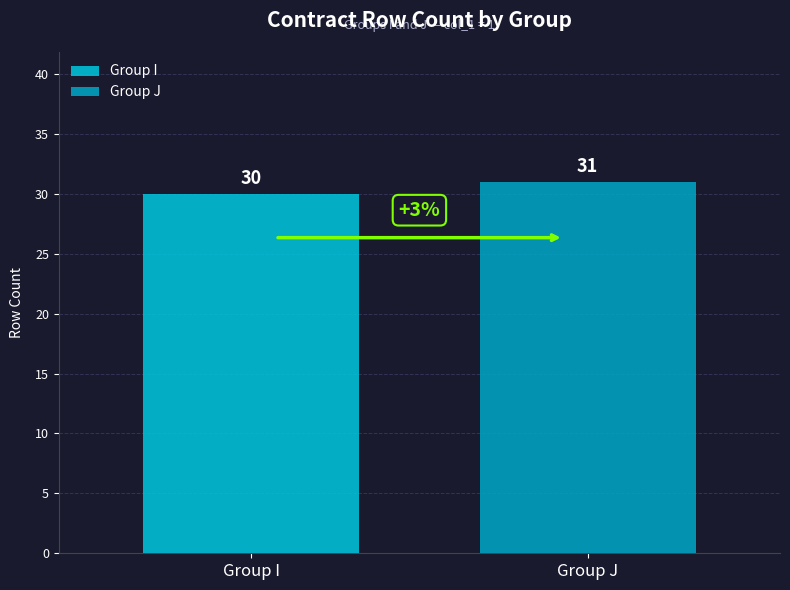

What is the greatest value displayed?

31